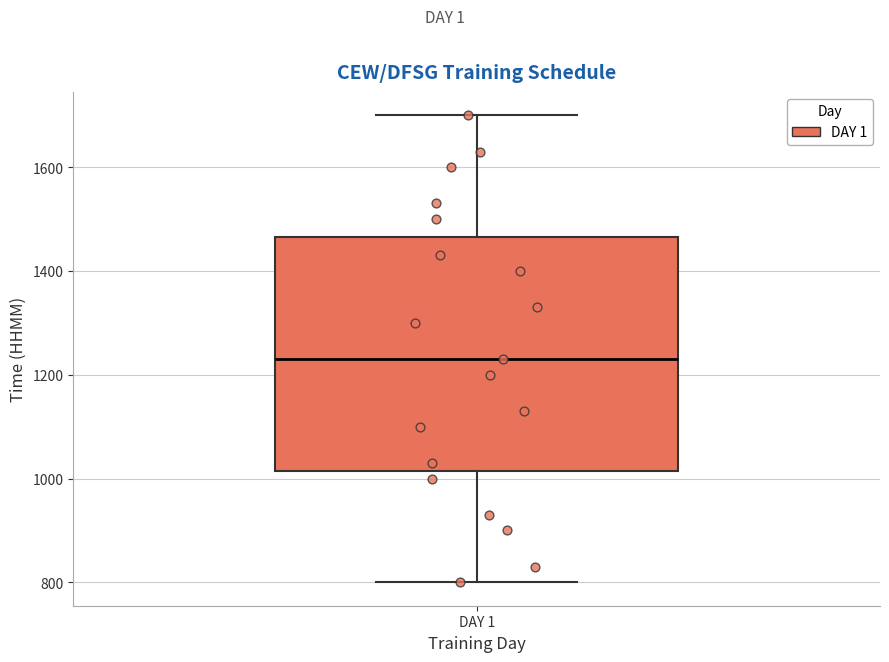

Where does the median line of the box for DAY 1 sit on the y-axis? The values are not printed on the chart, so give them approximately, as read against the axis.

1240